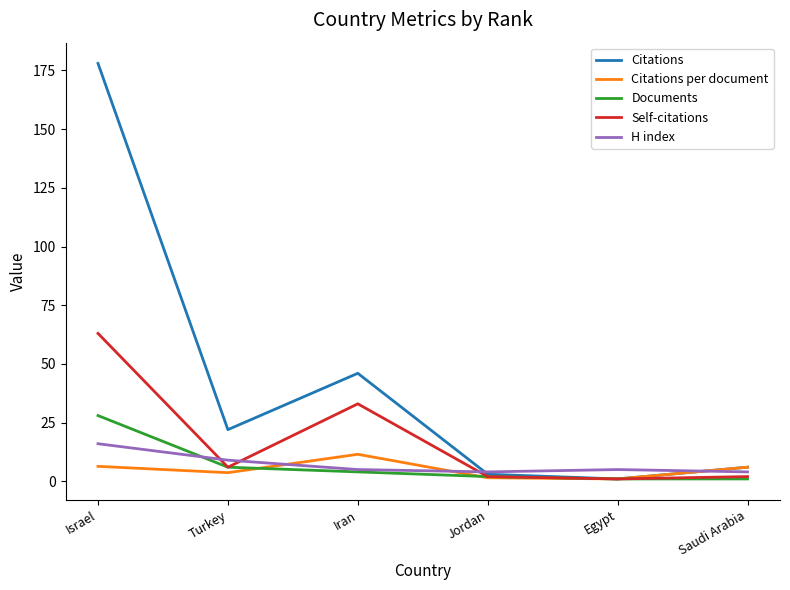

What is the approximate value of Citations per document at Turkey?

3.7